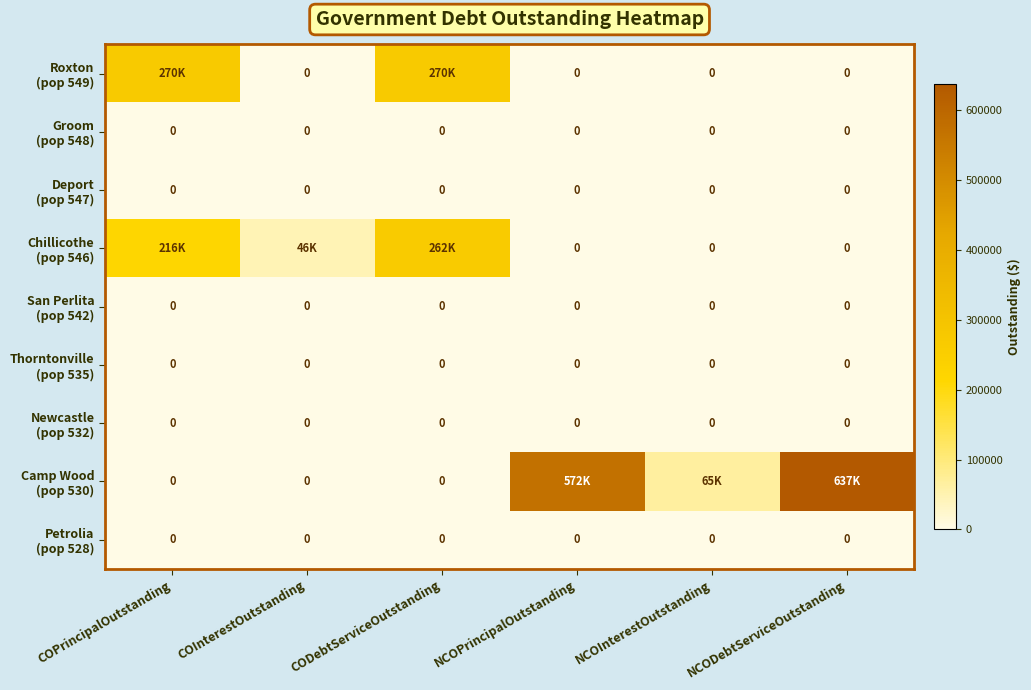

What is the difference between the Chillicothe (pop 546) values at COPrincipalOutstanding and COInterestOutstanding?

170400.0